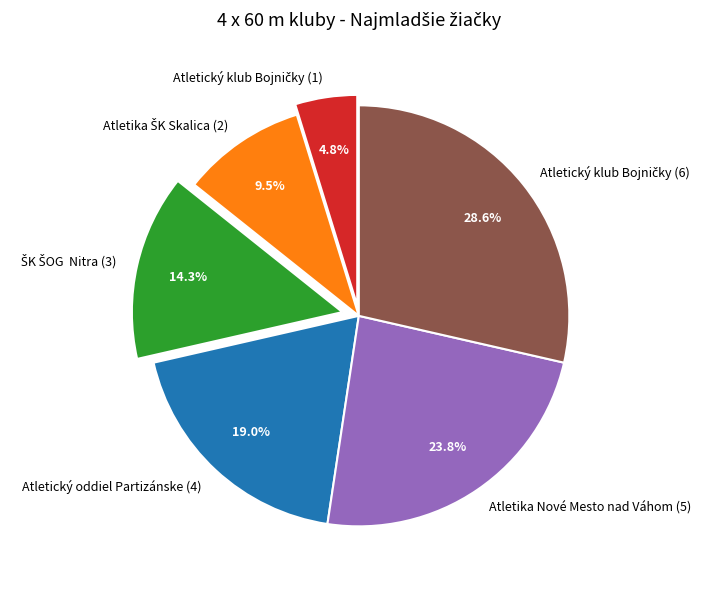

What percentage is the Atletický oddiel Partizánske (4) slice, to the nearest percent?

19%